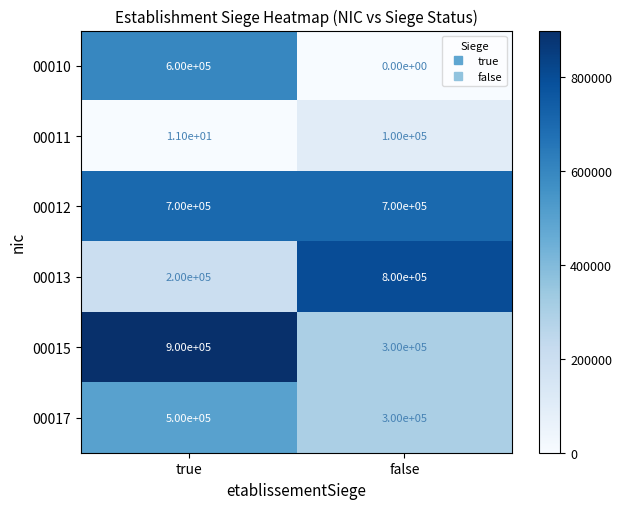

The value of 00011 at true is 17. True or false?

False